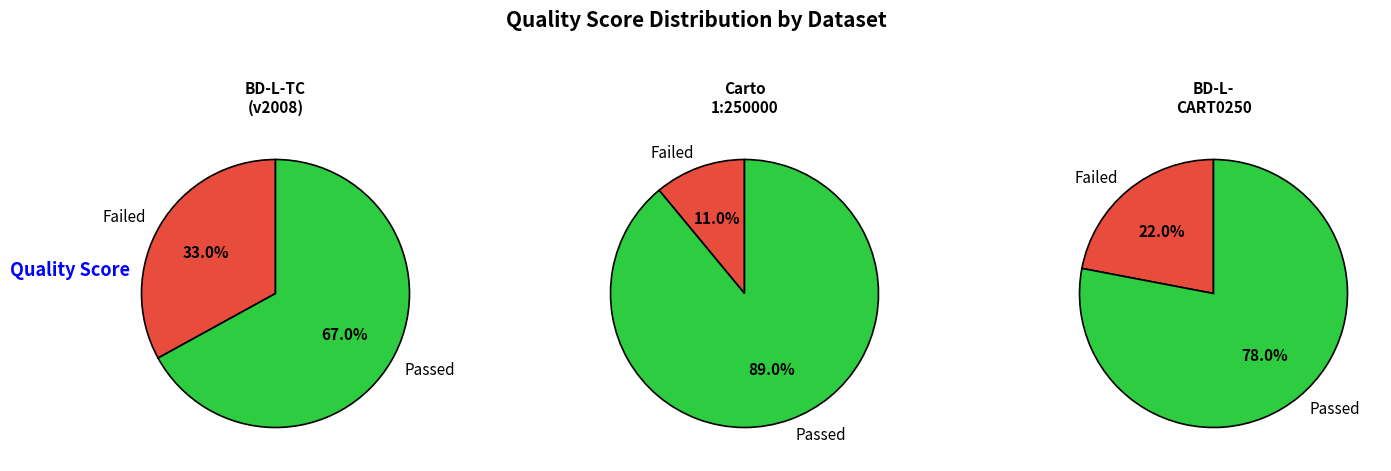

Rank the categories by value from lowest to highest.

BD-L-TC (version 2008), BD-L-CARTO250, Carte topographique 1:250000